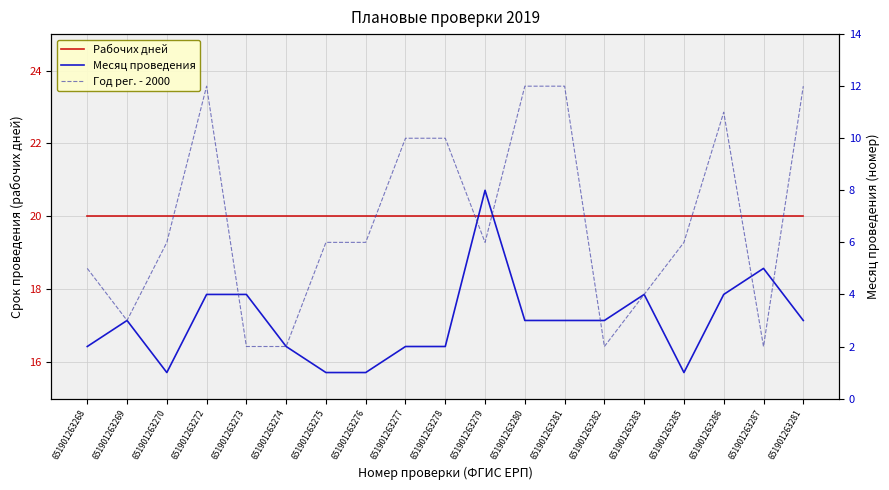

True or false: Месяц проведения and Рабочих дней intersect in this chart.

False